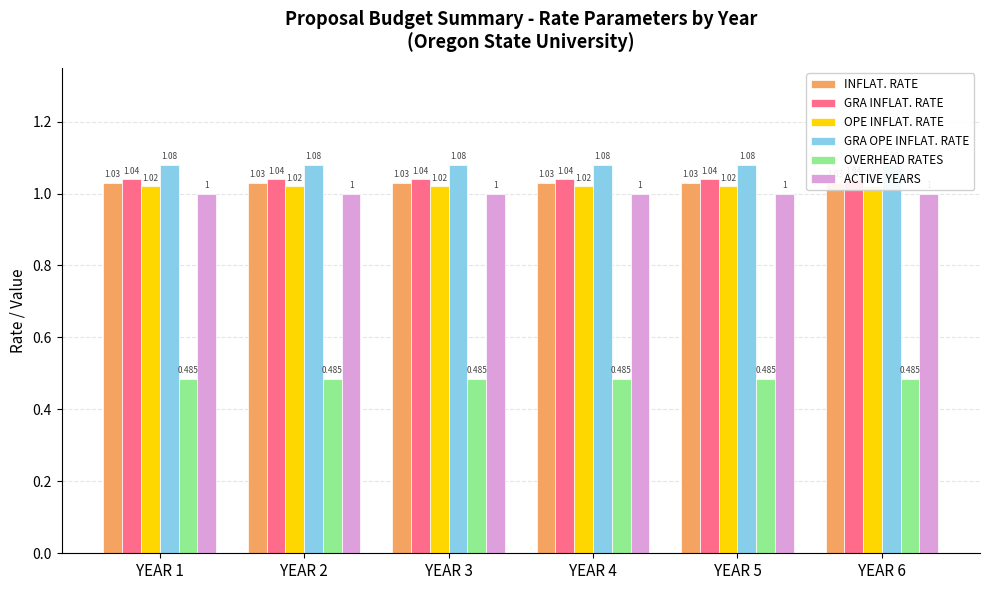

How many series are shown in this chart?

6